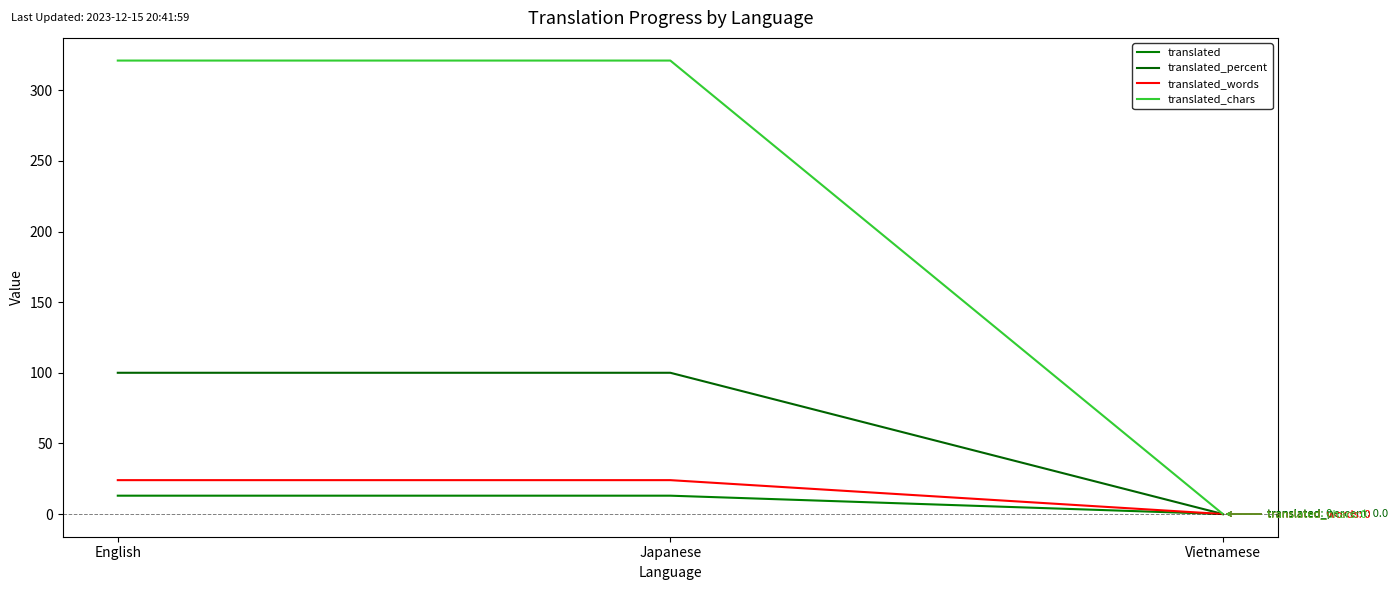

At how many categories does at least one series exceed 295?

2